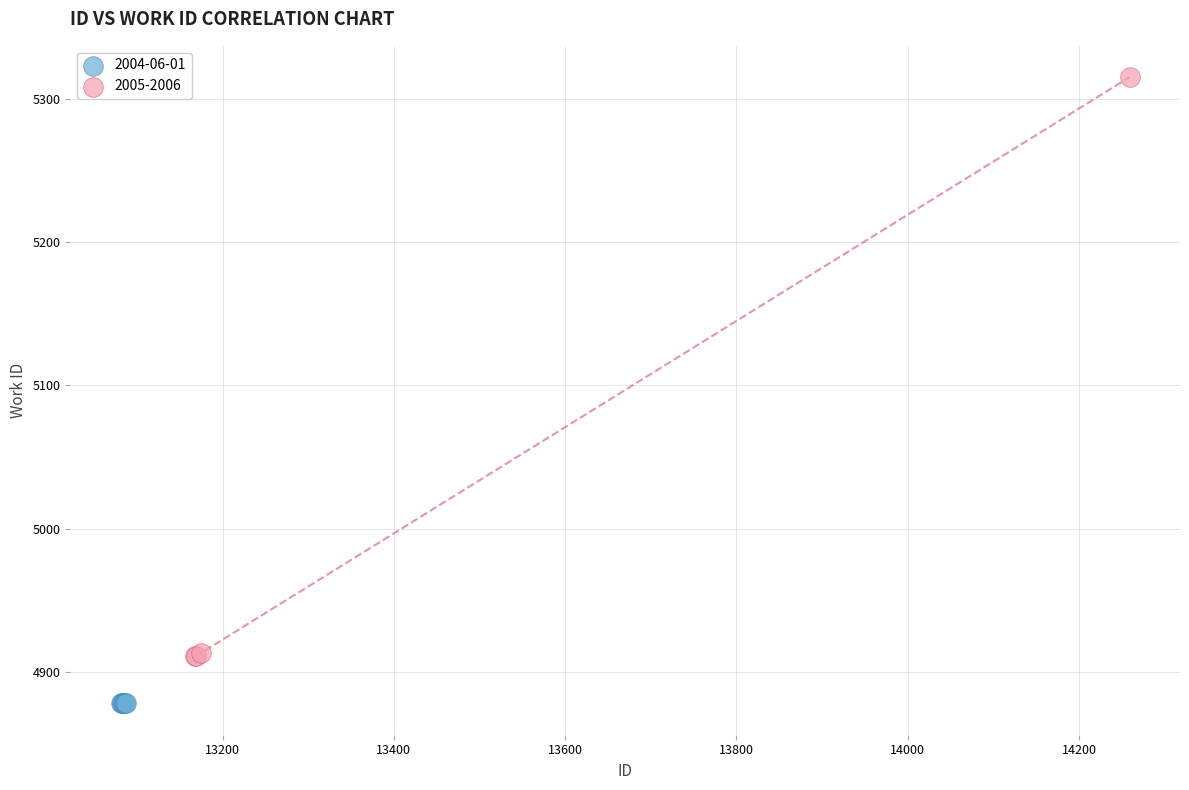

Which series reaches the minimum Y coordinate?

2004-06-01